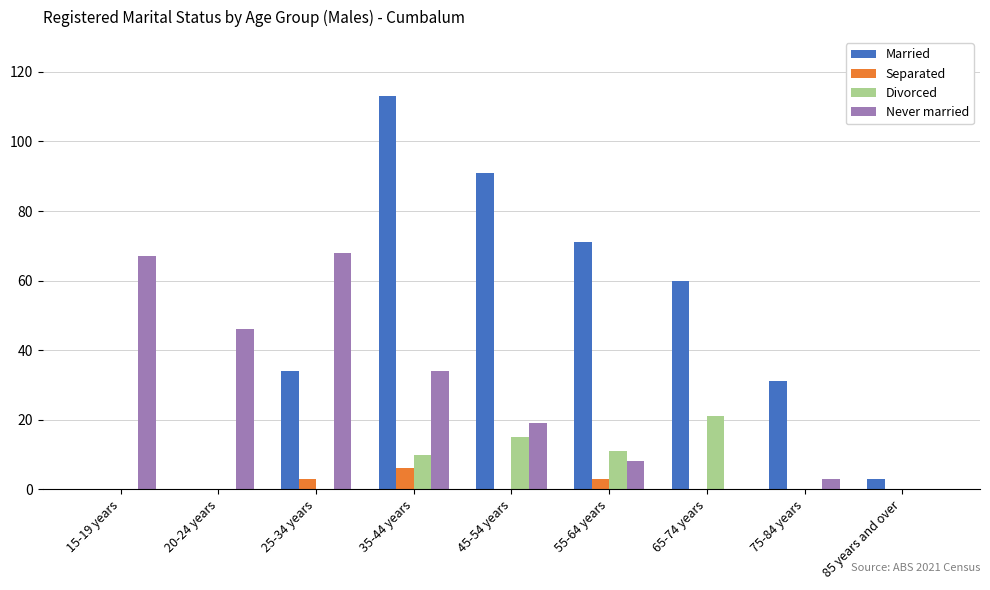

How many groups of bars are there?

9